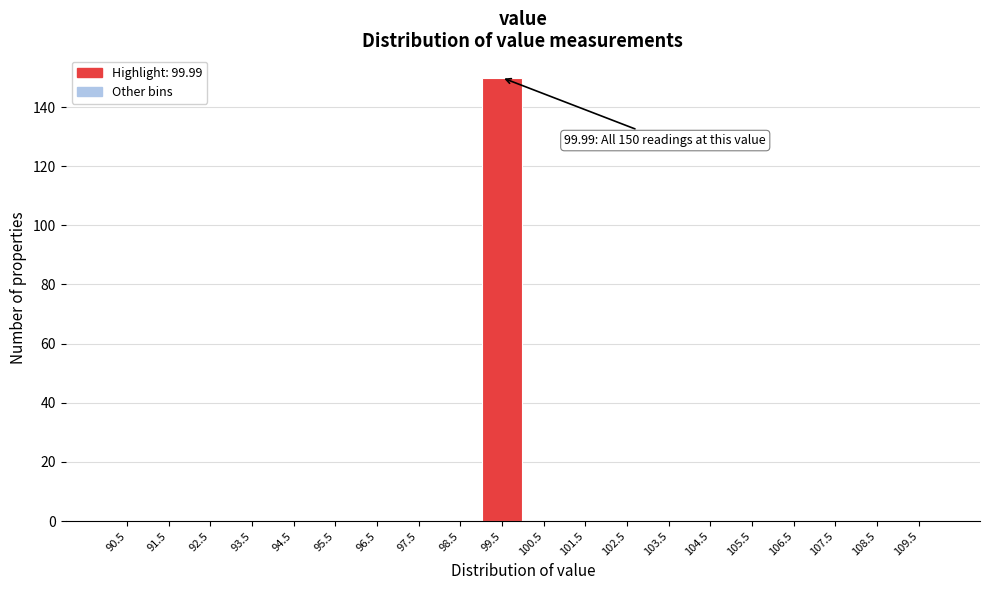

Reading right to left, extract all data points from this chart.

109.5=0	108.5=0	107.5=0	106.5=0	105.5=0	104.5=0	103.5=0	102.5=0	101.5=0	100.5=0	99.5=150	98.5=0	97.5=0	96.5=0	95.5=0	94.5=0	93.5=0	92.5=0	91.5=0	90.5=0